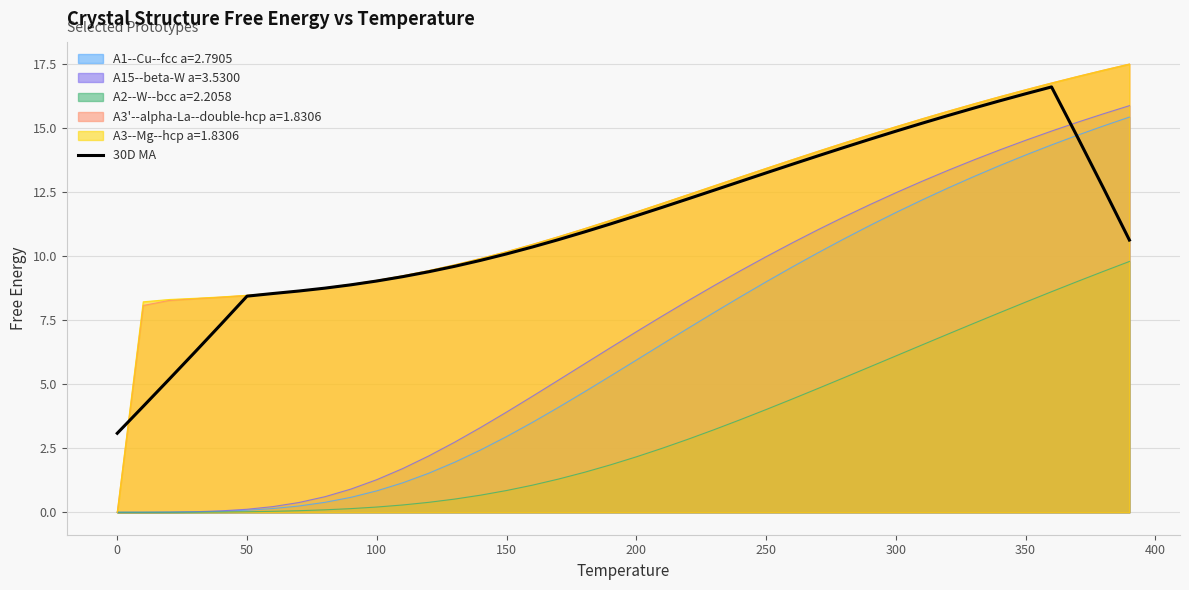

Is it true that A2--W--bcc a=2.2058 equals 4.0 at 250?

True